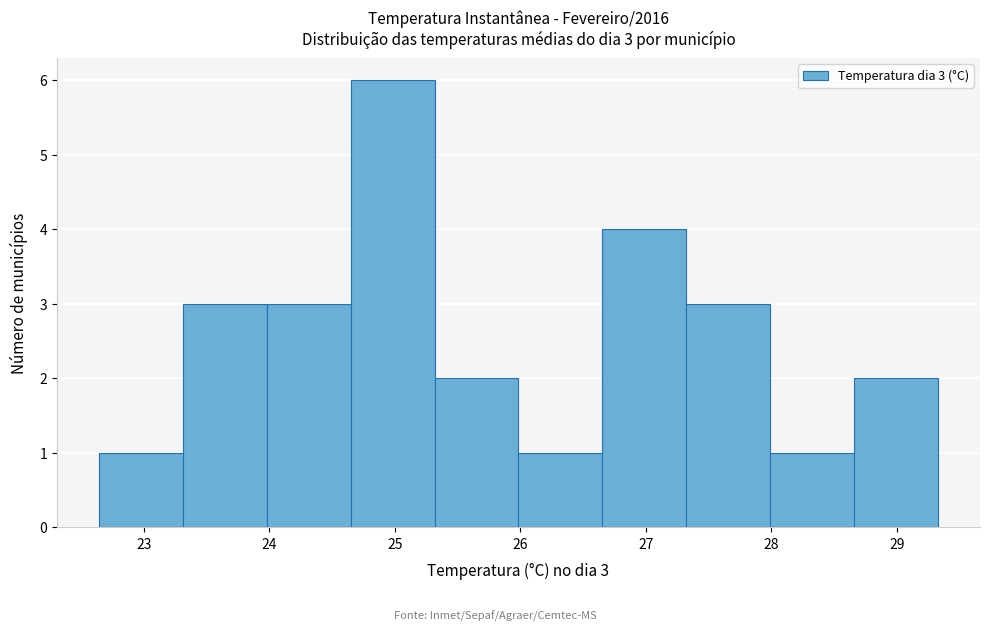

Over which range of the x-axis is the bar tallest?

24.6 to 25.3